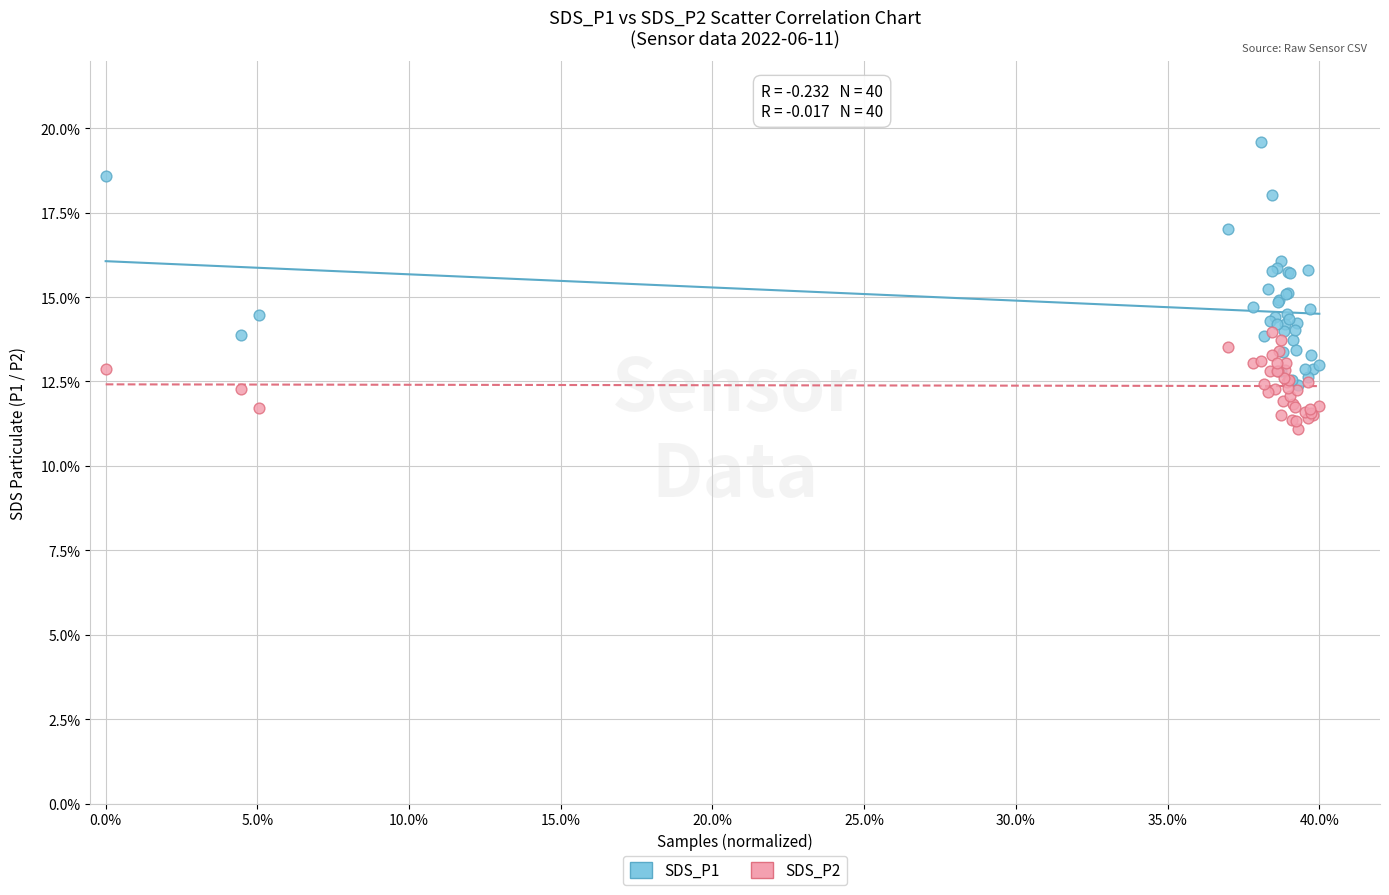

What are all the series names shown in the legend?

SDS_P1, SDS_P2